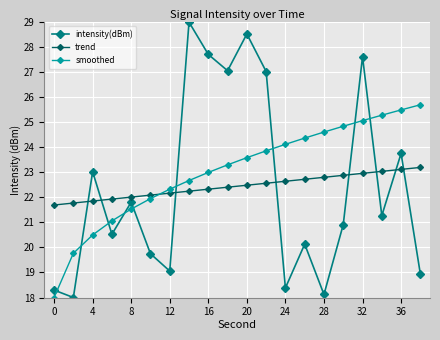

Which series has the widest spread of values?

intensity(dBm)